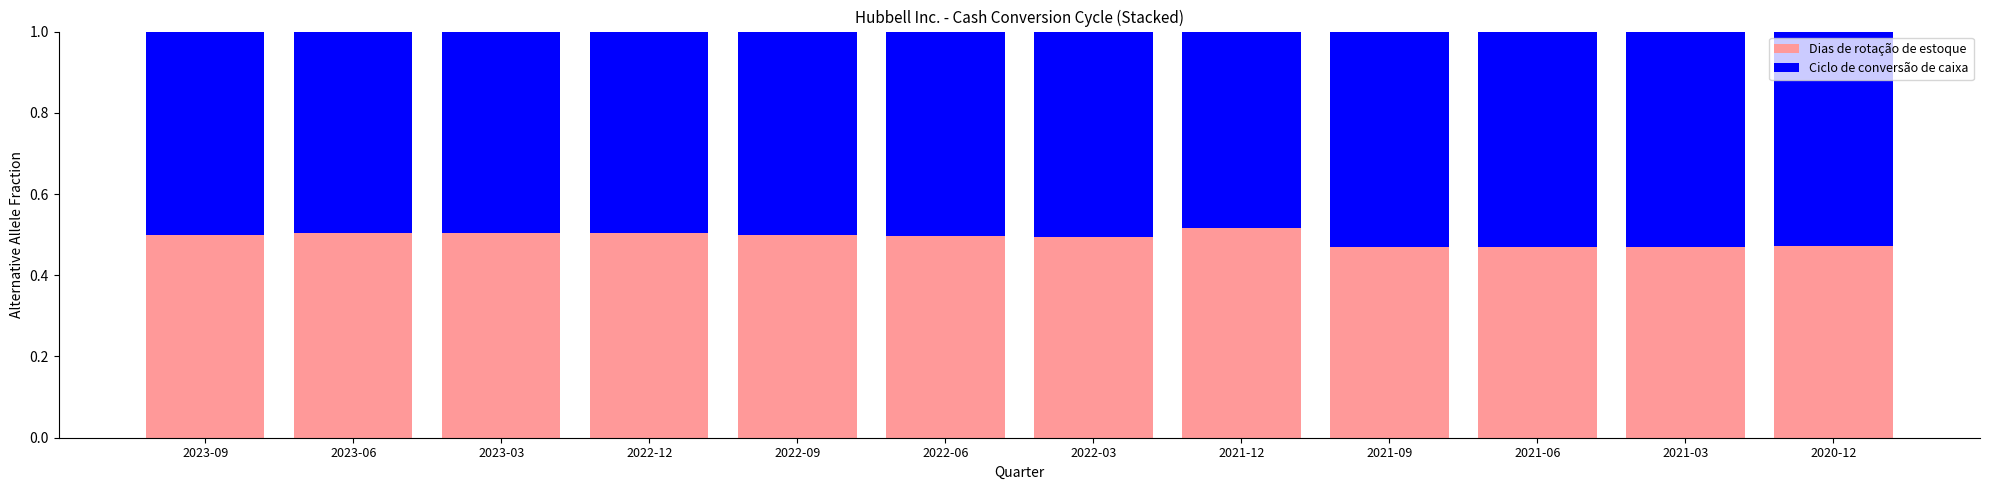

How many bars are there in total?

12